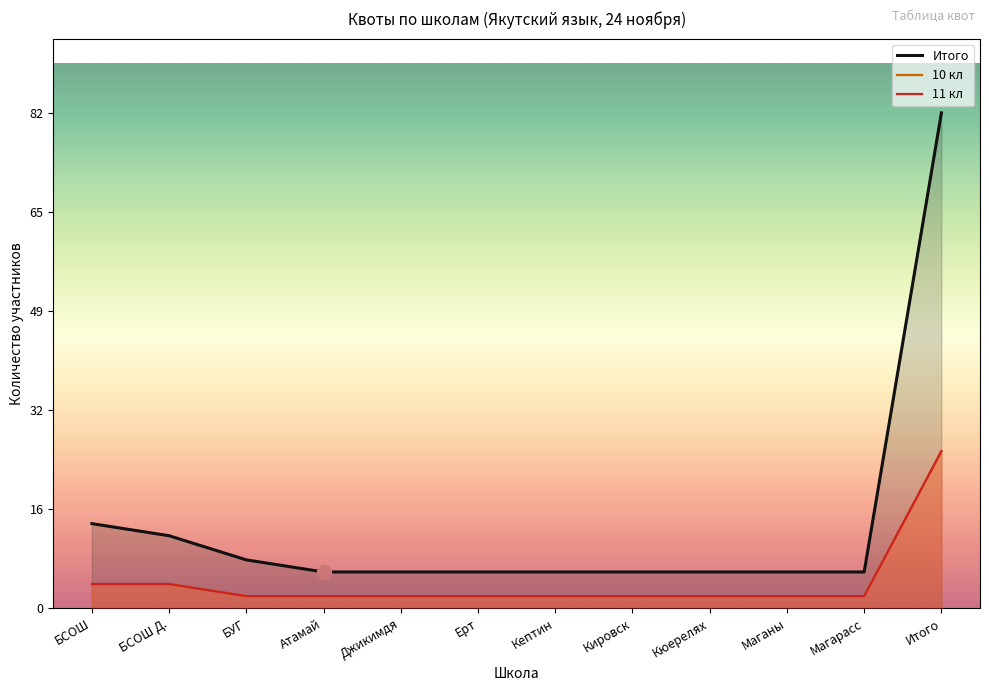

Reading left to right, list all the values displayed in this chart.

10 кл: 4	4	2	2	2	2	2	2	2	2	2	26
11 кл: 4	4	2	2	2	2	2	2	2	2	2	26
Итого: 14	12	8	6	6	6	6	6	6	6	6	82